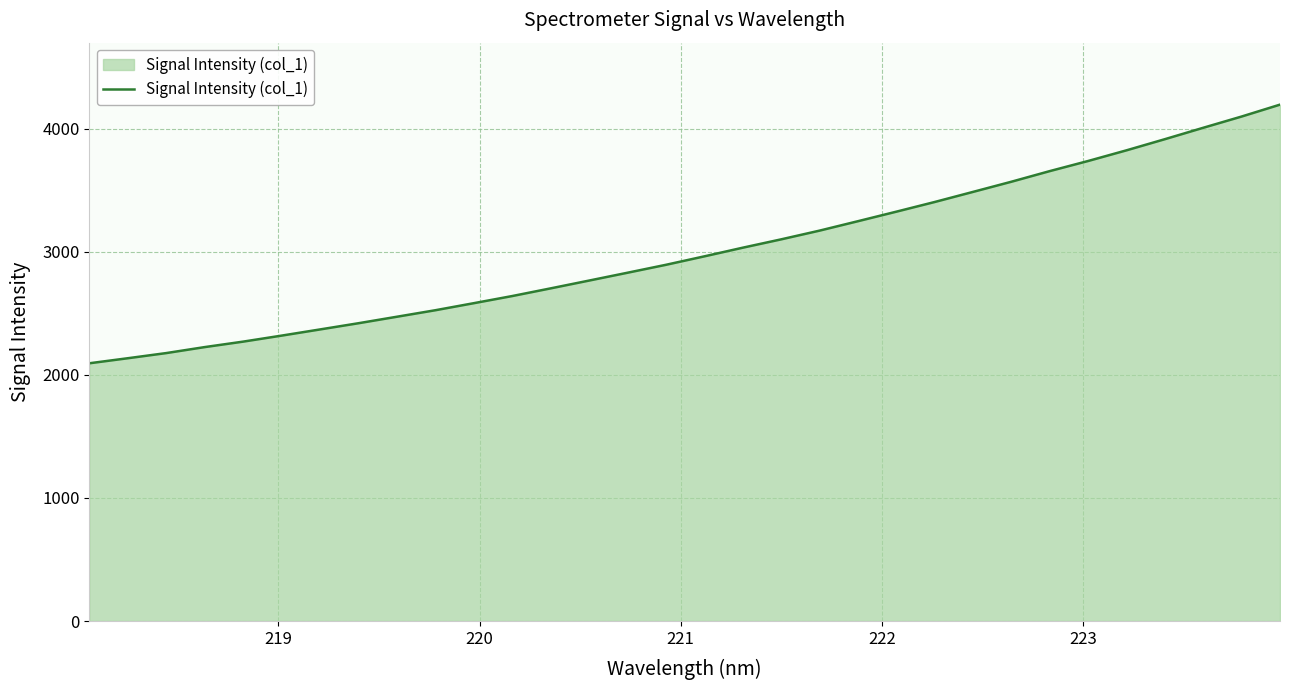

Reading left to right, transcribe all the data shown in this chart.

2094.7	2135.7	2177.6	2226.2	2270.7	2319.5	2369.7	2420.2	2472.9	2525.8	2583.1	2641.1	2703.4	2766.8	2830.5	2894.9	2963.6	3033.9	3101.8	3172.6	3249.2	3326.7	3405.4	3487.6	3570.3	3656.6	3738.9	3825.6	3916.2	4008.8	4100.2	4196.8